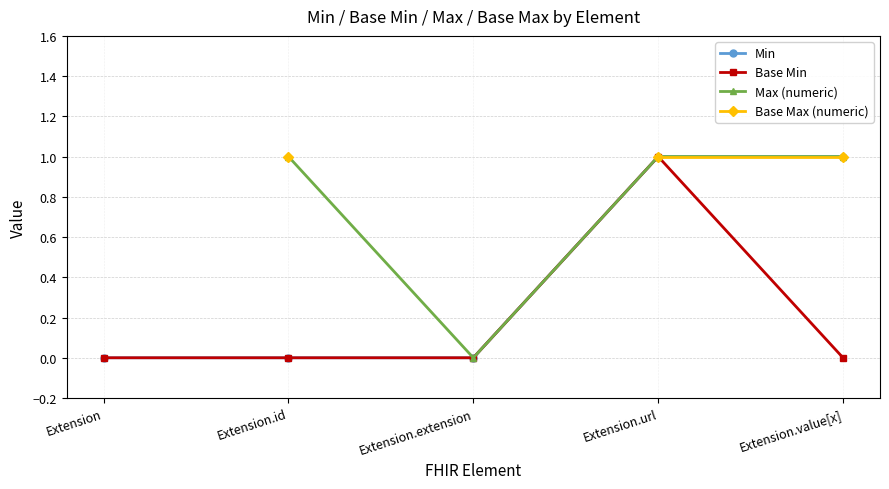

Rank the series by their maximum value, from highest to lowest.

Min, Base Min, Max (numeric), Base Max (numeric)